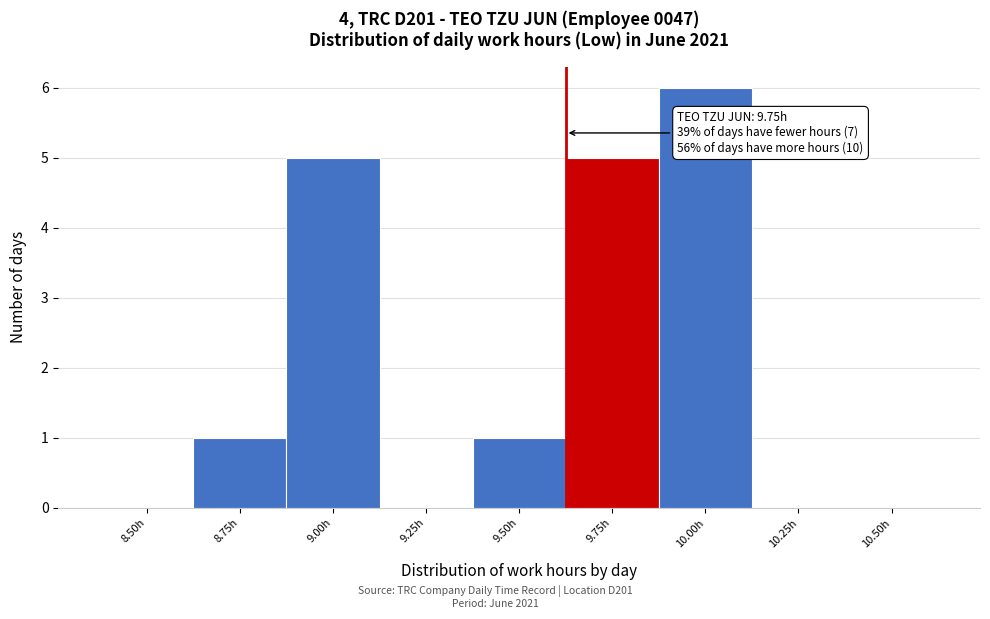

Reading left to right, transcribe all the data shown in this chart.

8.50h=0	8.75h=1	9.00h=5	9.25h=0	9.50h=1	9.75h=5	10.00h=6	10.25h=0	10.50h=0